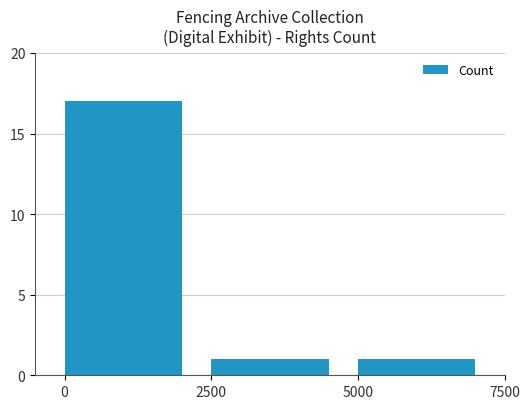

What is the sum of the values at 0 and 2500?

18